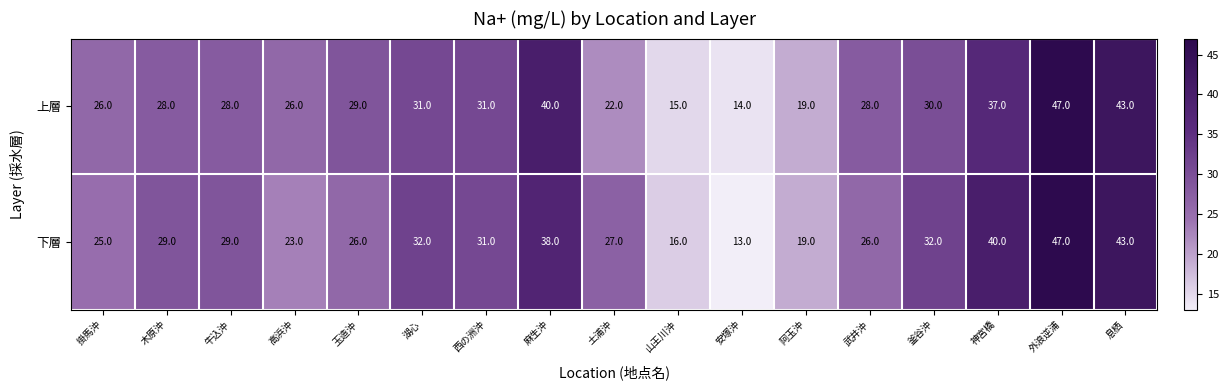

At which category is the sum across all series the highest?

外浪逆浦